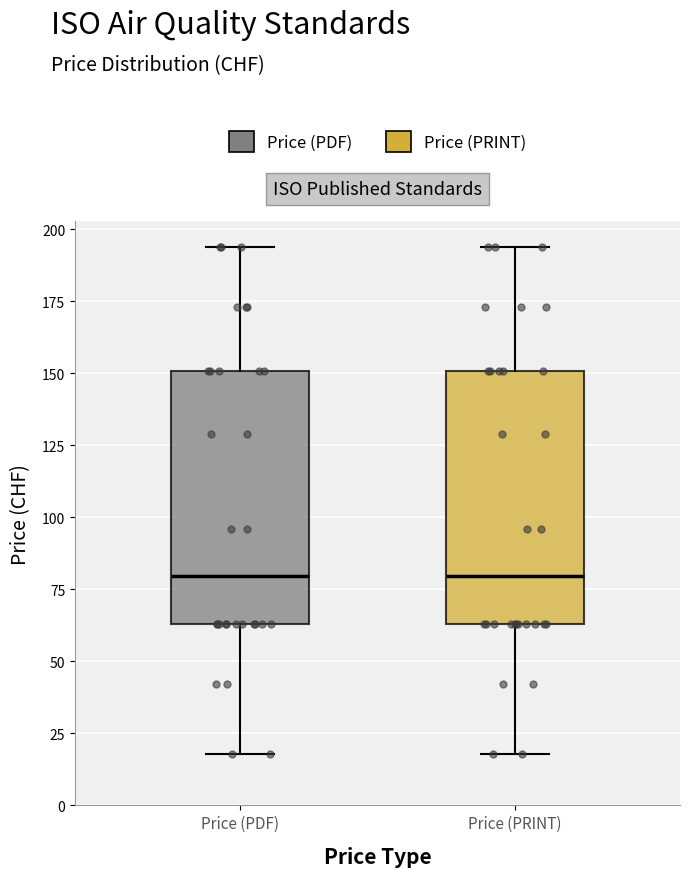

Where is the lower edge of the box for Price (PRINT) on the y-axis? The values are not printed on the chart, so give them approximately, as read against the axis.

65